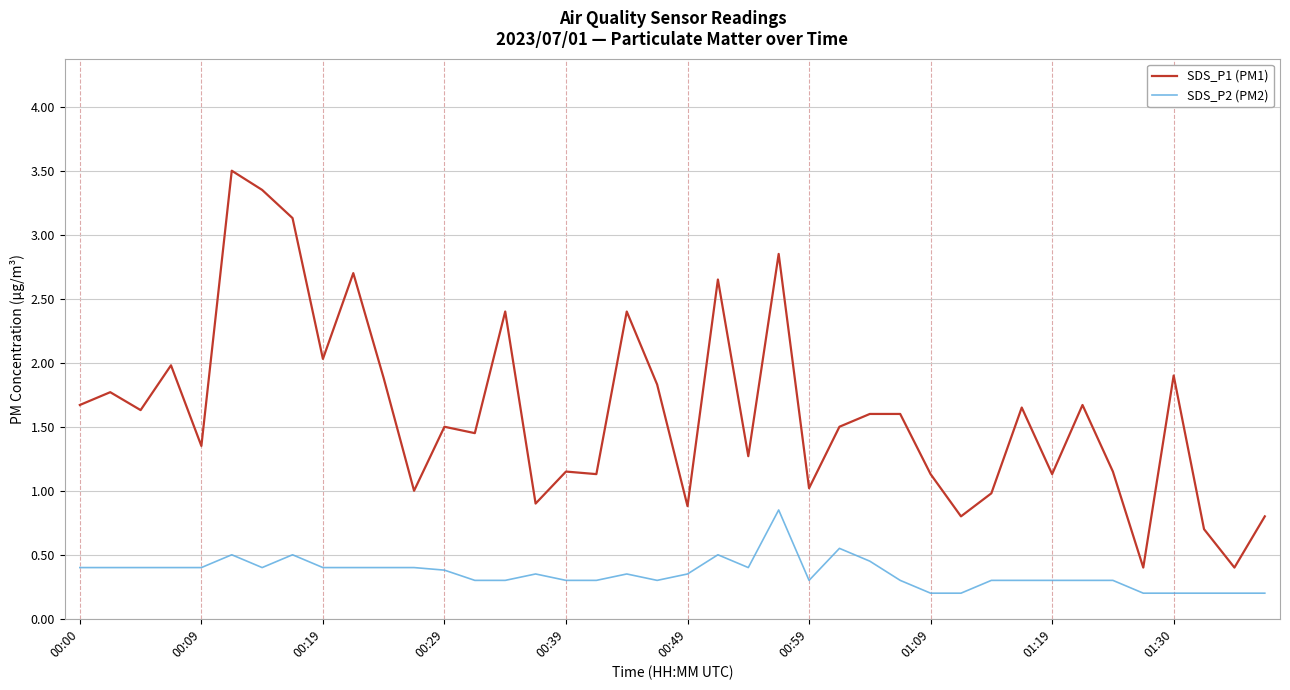

True or false: SDS_P1 (PM1) and SDS_P2 (PM2) intersect in this chart.

False